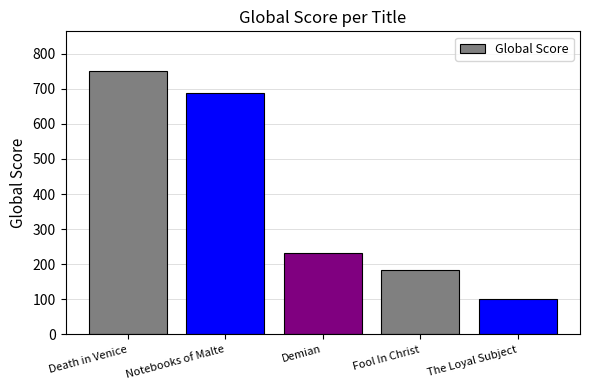

What is the label of the 3rd bar from the left?

Demian